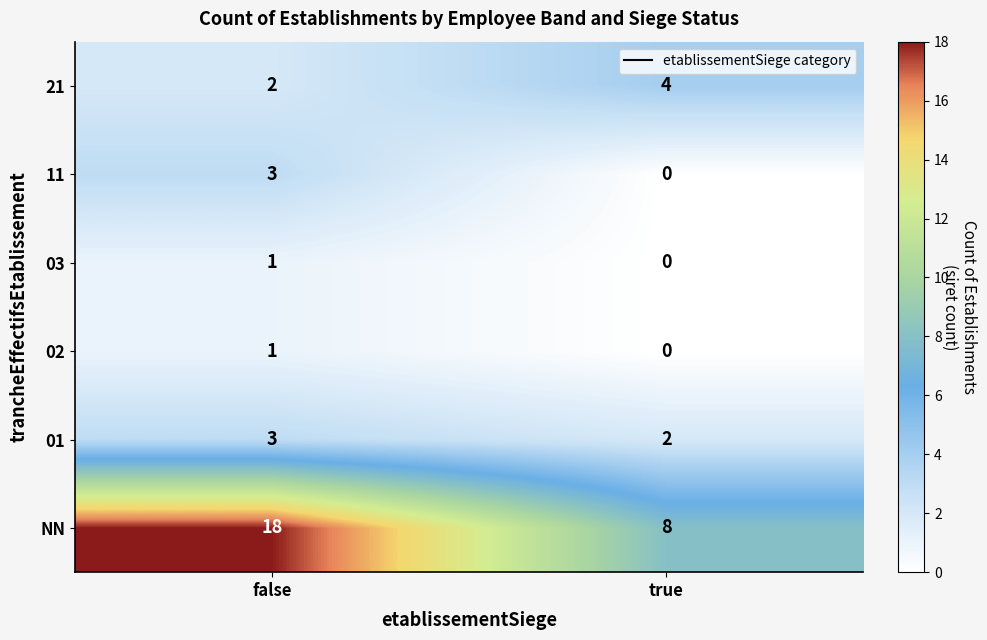

How many series are shown in this chart?

6